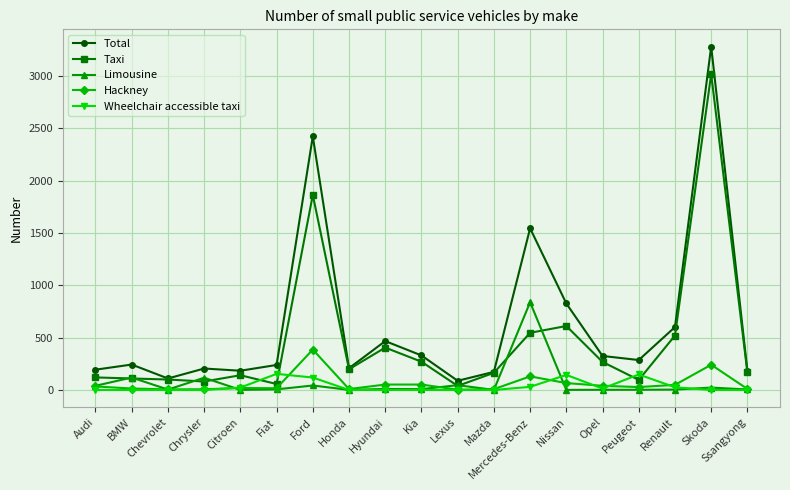

The value of Wheelchair accessible taxi at Kia is 0. True or false?

True